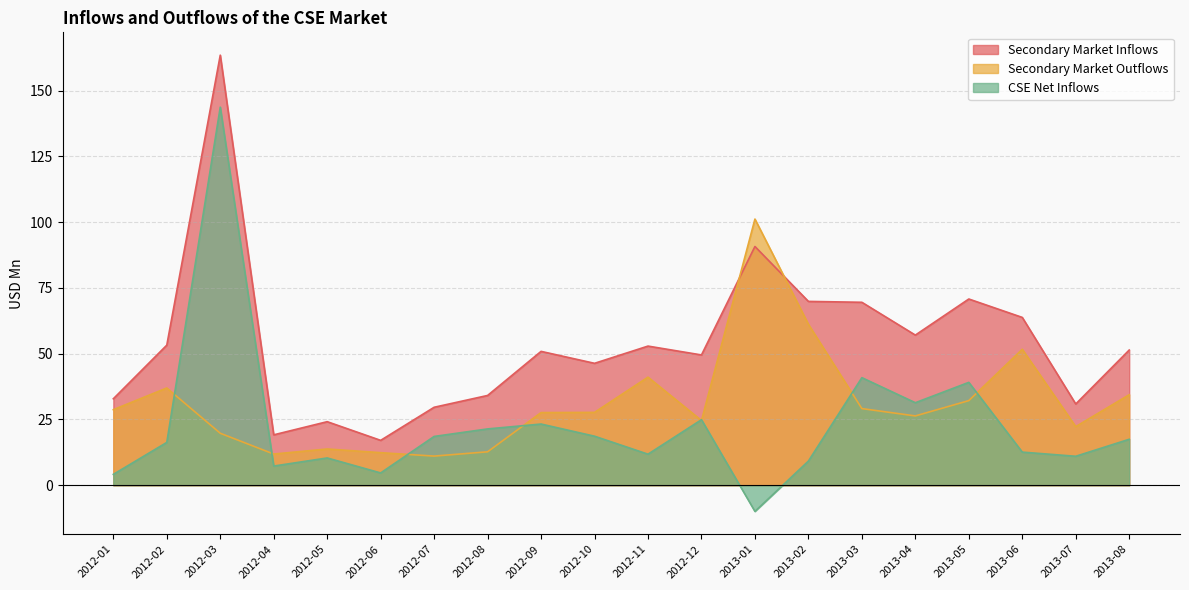

What is the greatest value displayed?

163.5